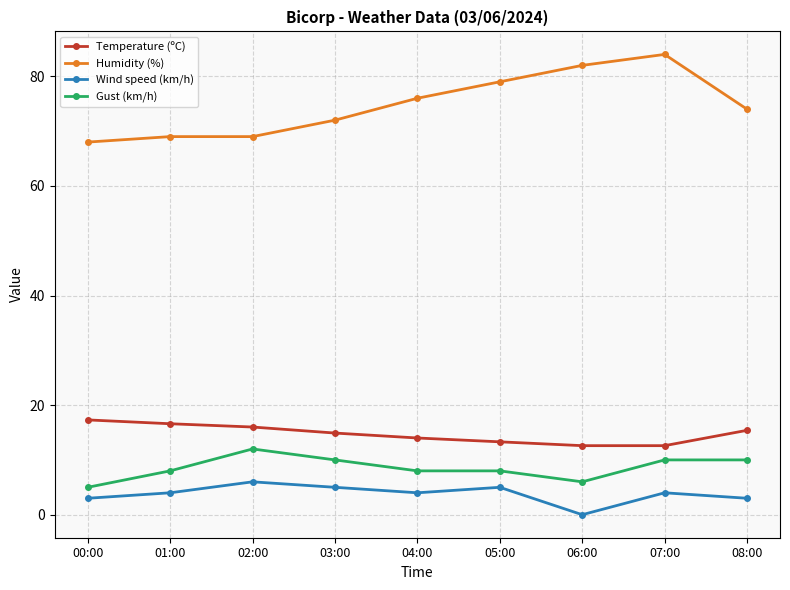

What is the approximate value of Humidity (%) at 03:00?

72.0